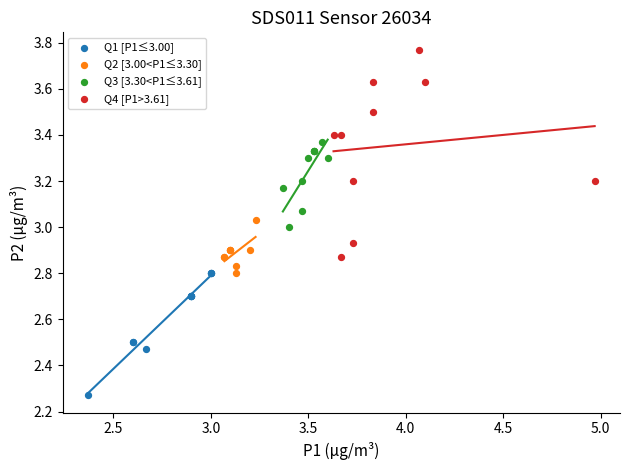

Which series reaches the maximum Y coordinate?

Q4 [P1>3.61]